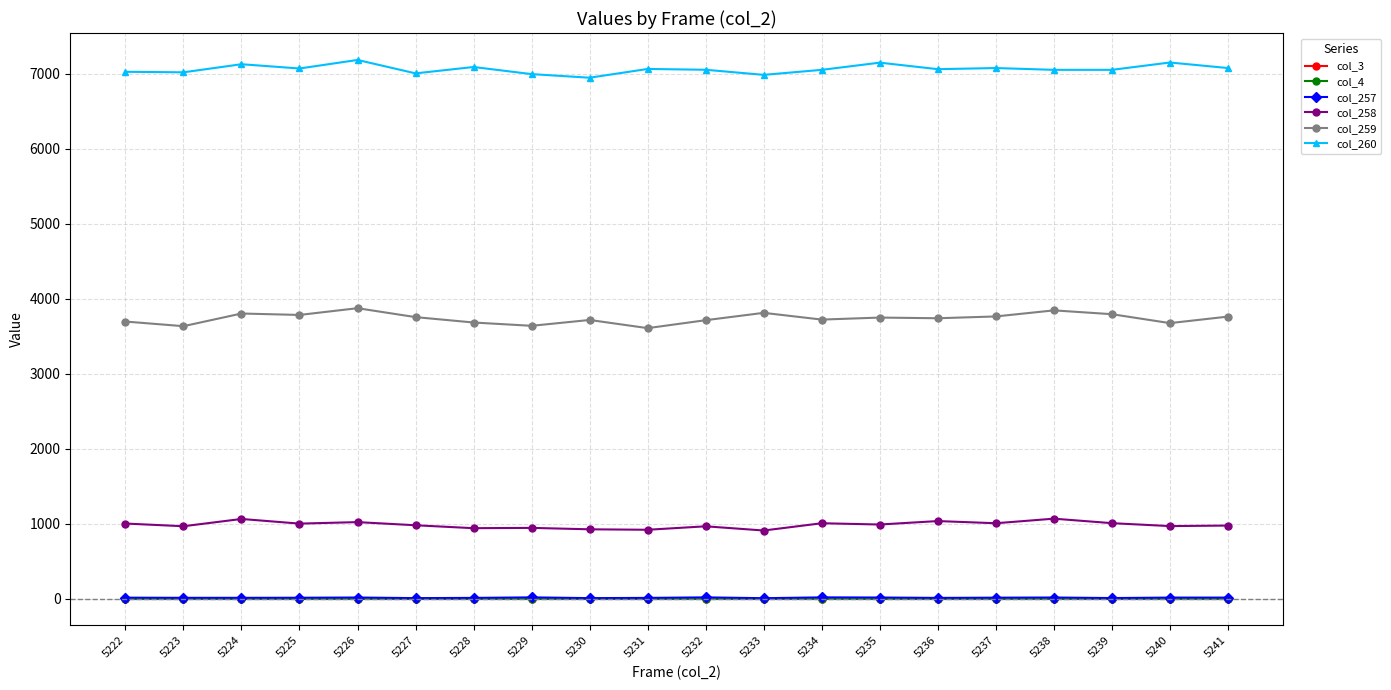

Does the chart have visible grid lines?

Yes